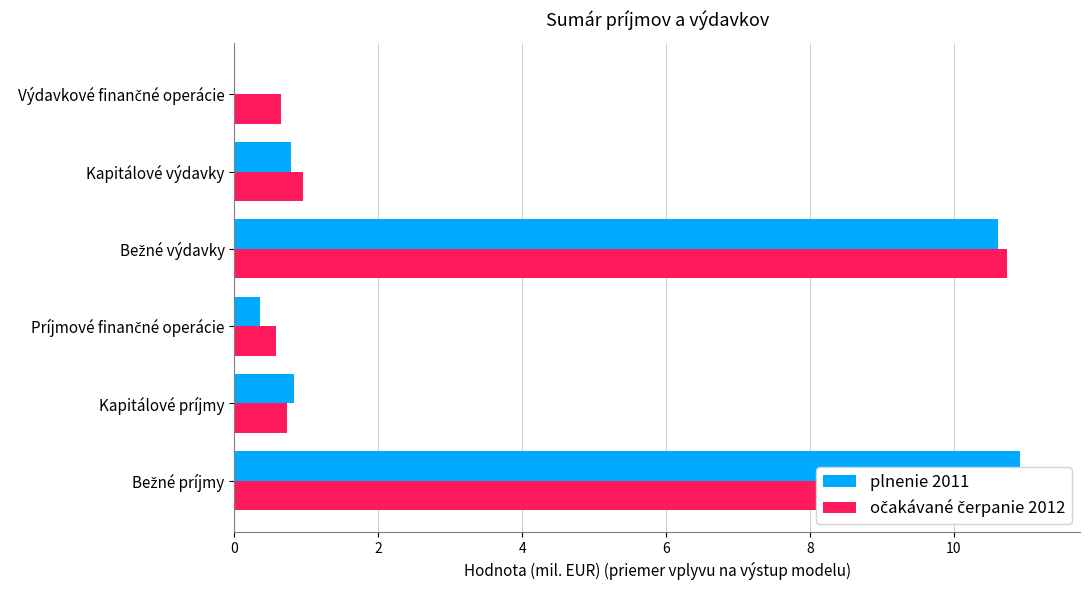

List the series in order of their overall mean, highest first.

očakávané čerpanie 2012, plnenie 2011